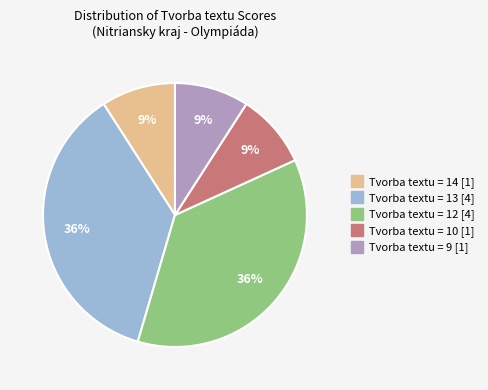

Is there any slice that represents more than half of the pie?

No